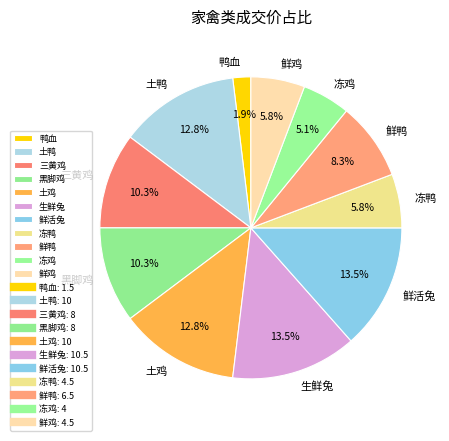

What is the smallest slice in the pie chart?

鸭血